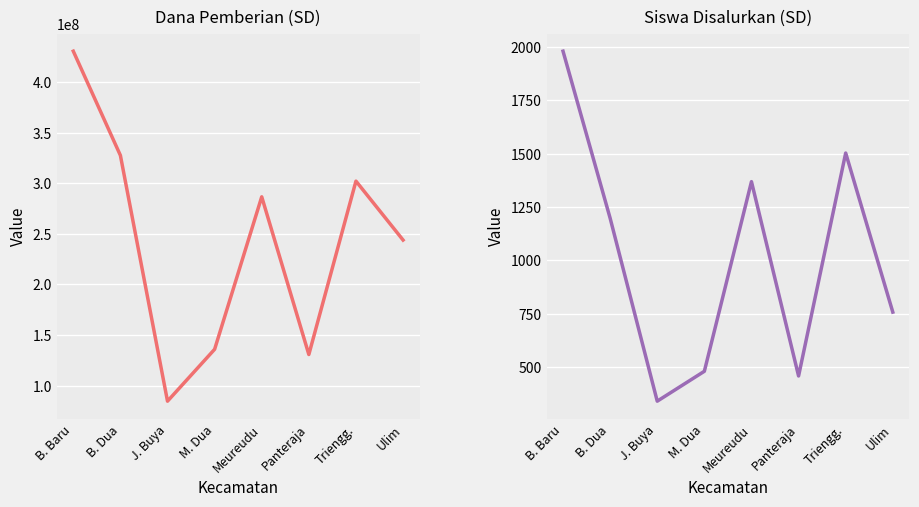

Which label corresponds to the smallest value in the chart?

J. Buya